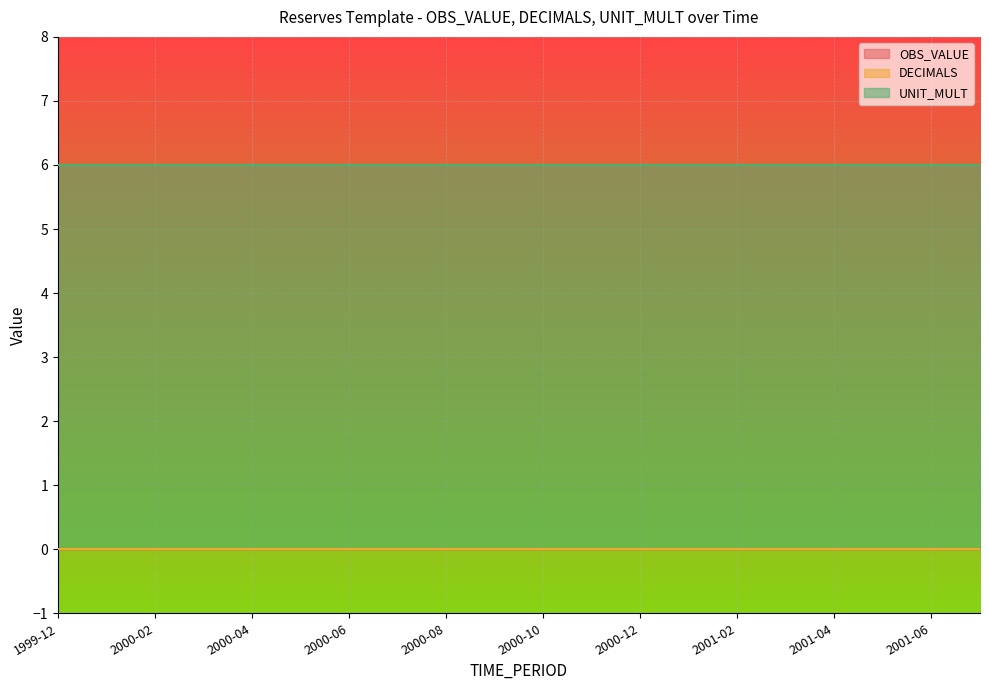

What is the highest value of the UNIT_MULT series?

6